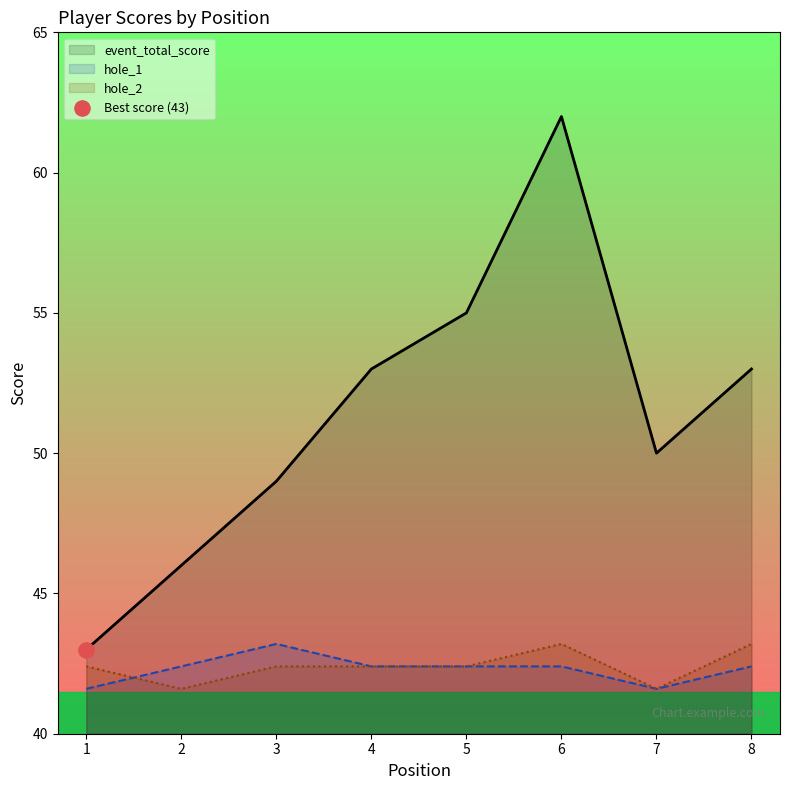

Which series contains the highest Y value?

event_total_score